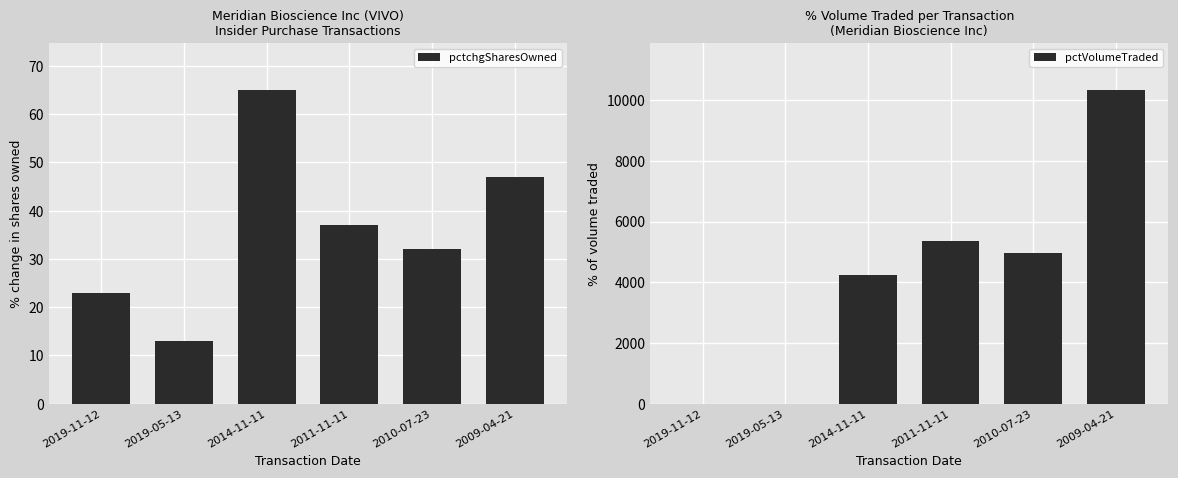

Reading left to right, extract all data points from this chart.

pctchgSharesOwned: 2019-11-12=23	2019-05-13=13	2014-11-11=65	2011-11-11=37	2010-07-23=32	2009-04-21=47
pctVolumeTraded: 2019-11-12=0	2019-05-13=0	2014-11-11=4250	2011-11-11=5354	2010-07-23=4973	2009-04-21=10335